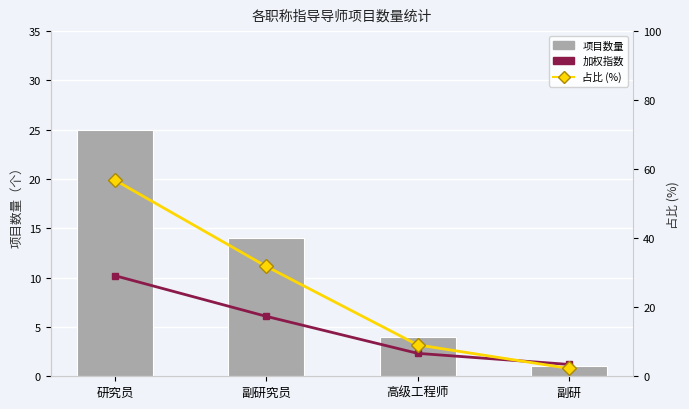

At which label does 加权指数 reach its minimum?

副研